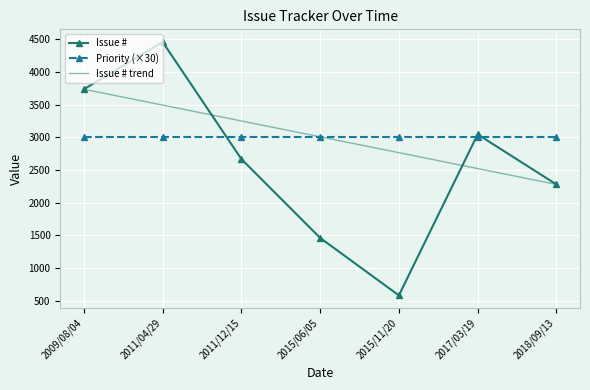

What is the label of the 5th point from the left?

2015/11/20